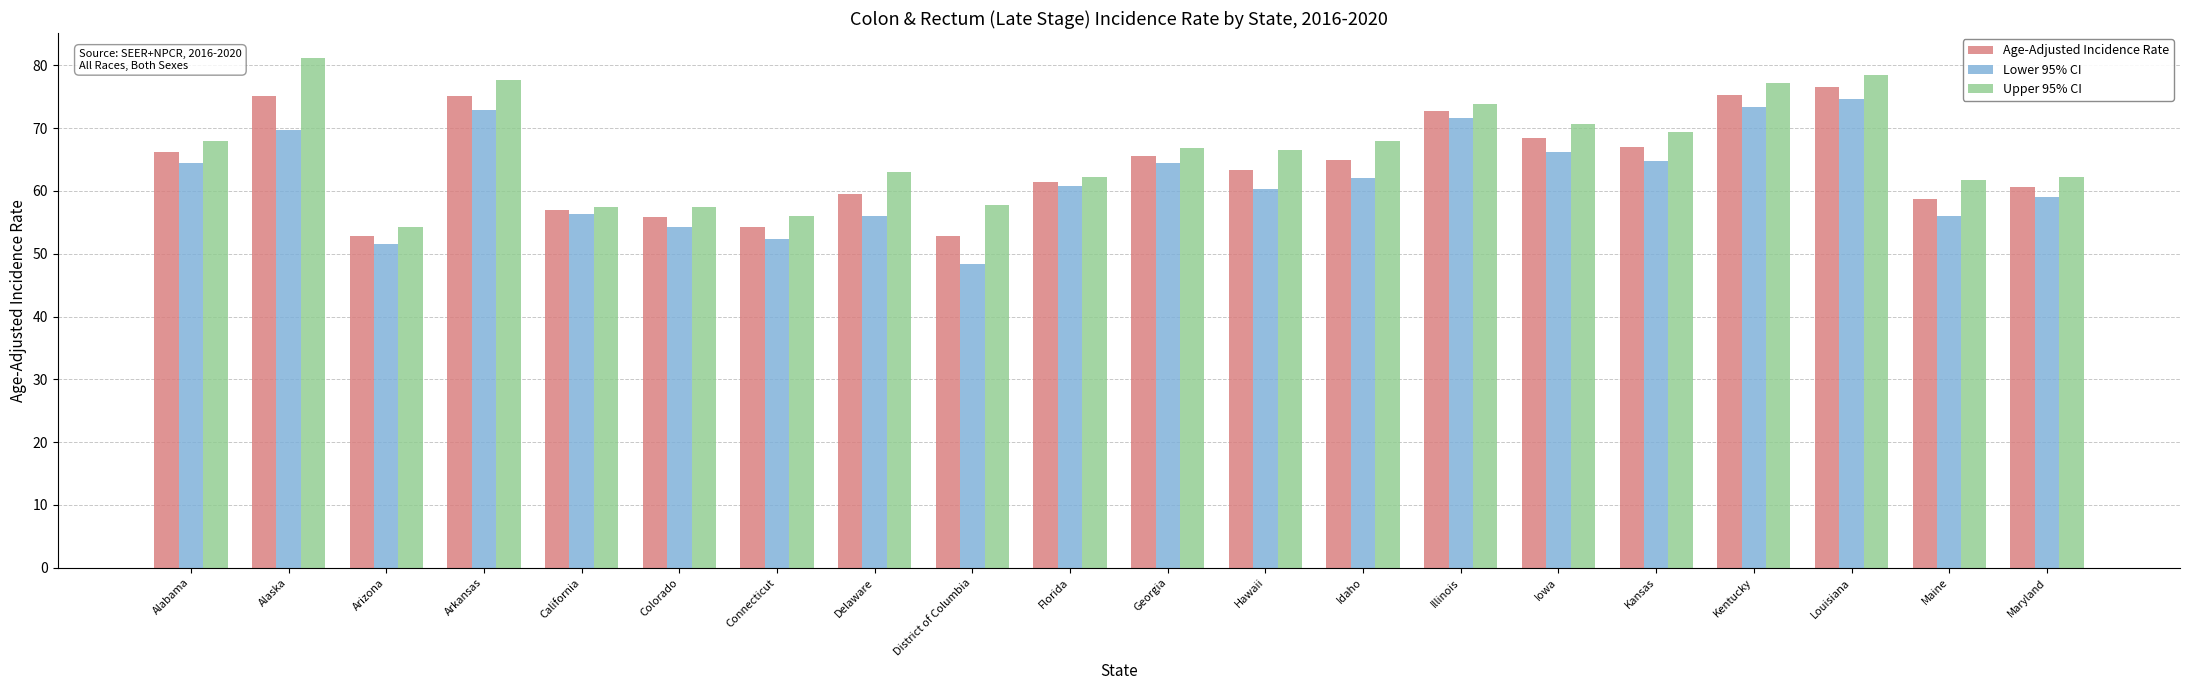

What is the total value across all series at Kansas?

201.1